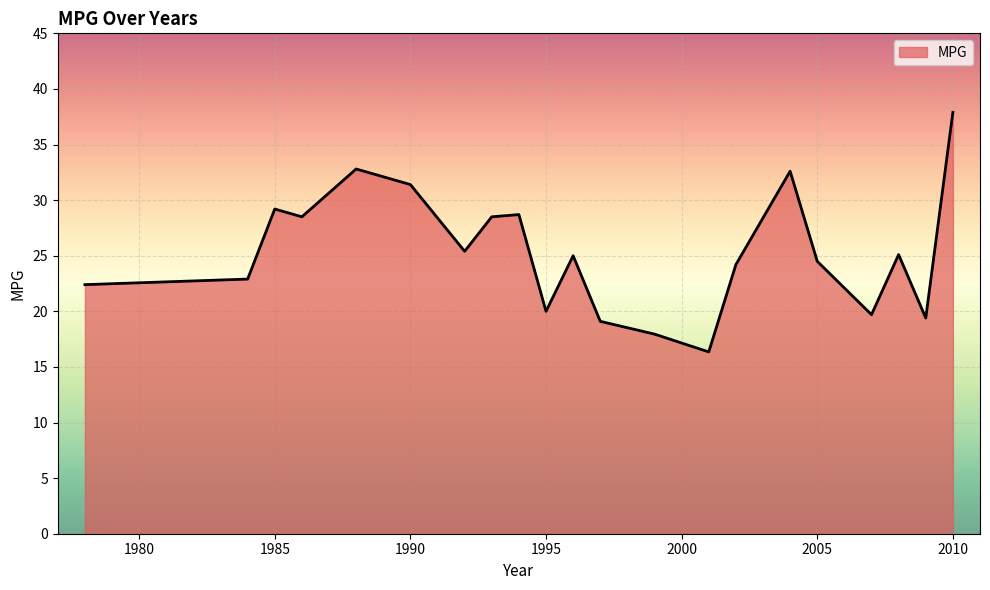

What is the maximum value shown in the chart?

37.9